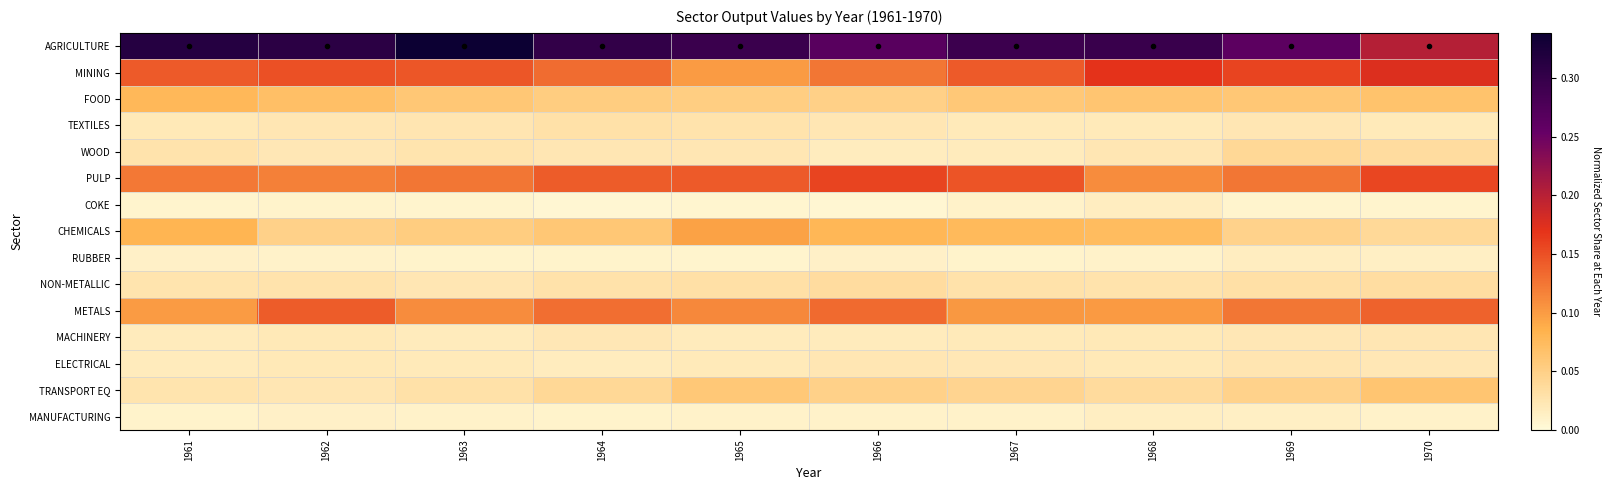

Which series has the largest range (max minus min)?

AGRICULTURE